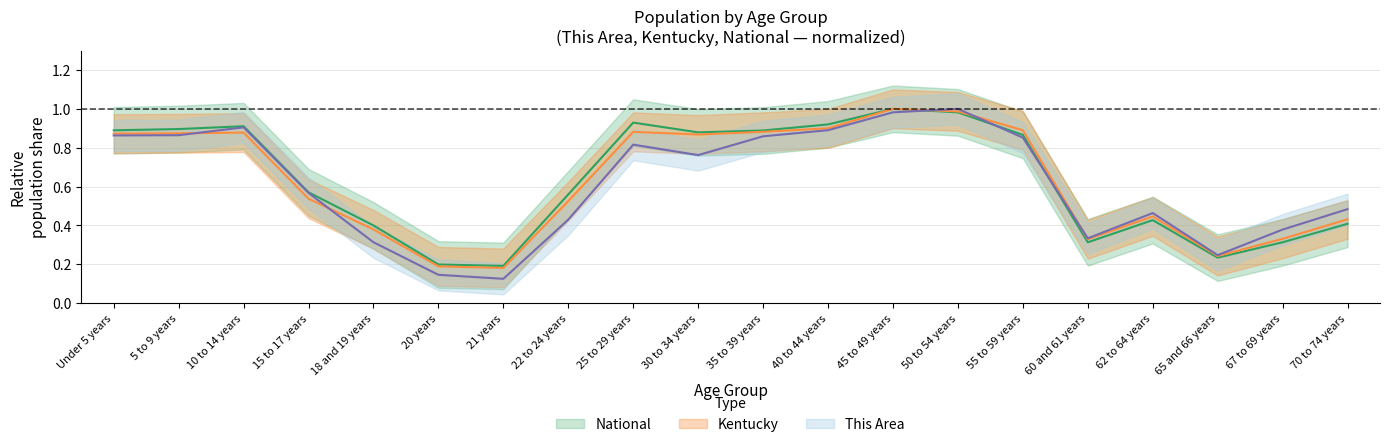

At how many categories does at least one series exceed 0?

20